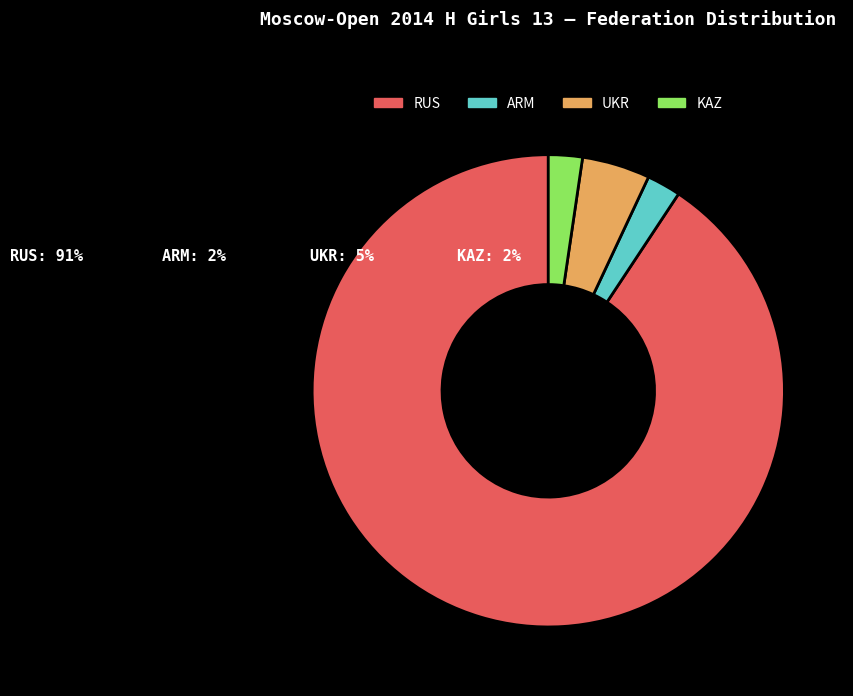

What is the largest slice in the pie chart?

RUS